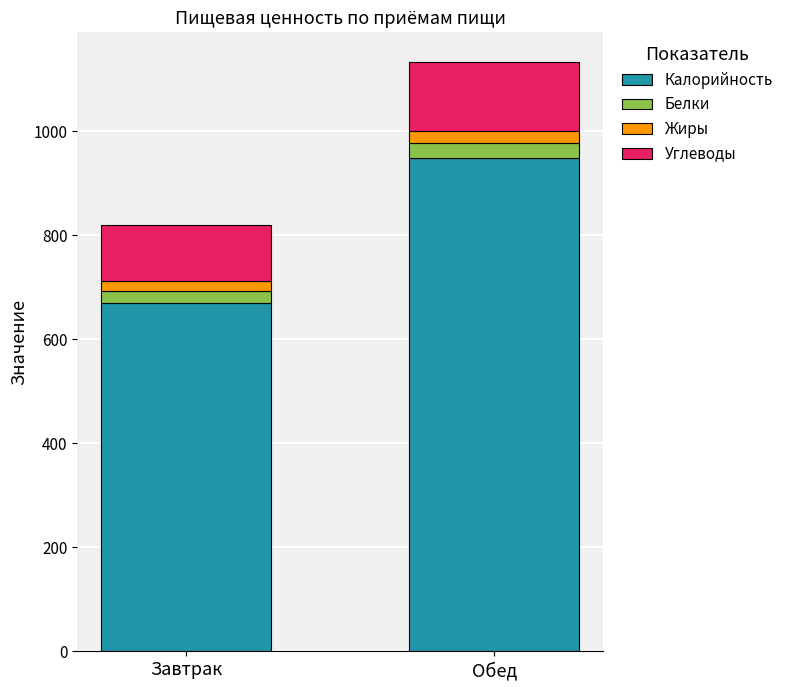

What is the minimum value for Калорийность?

669.6